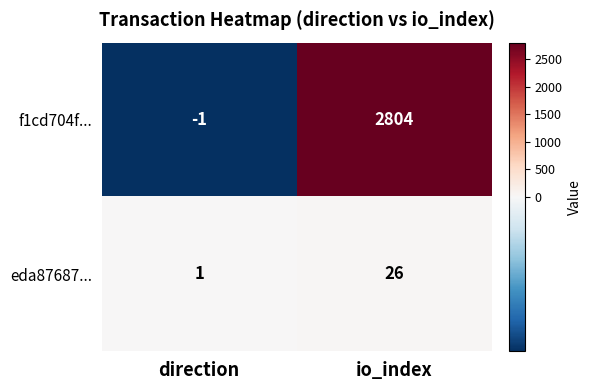

Which series has the largest total across all categories?

f1cd704f...